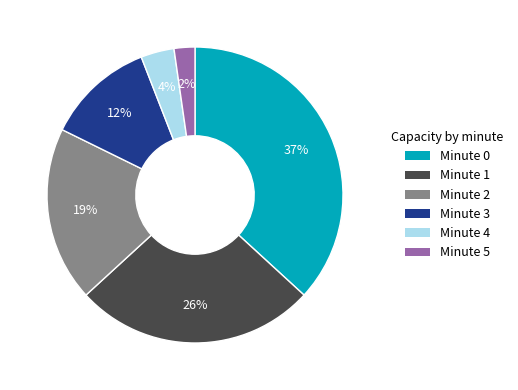

To the nearest percent, what is the average slice percentage?

17%